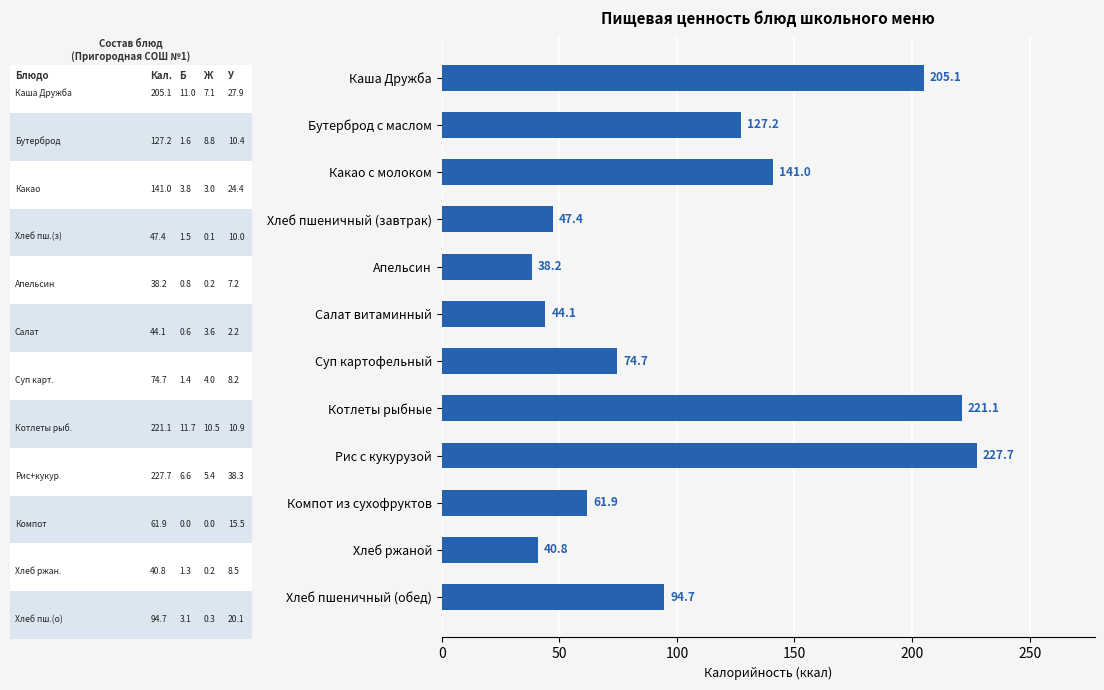

At which category does the chart reach its minimum across all series?

Апельсин